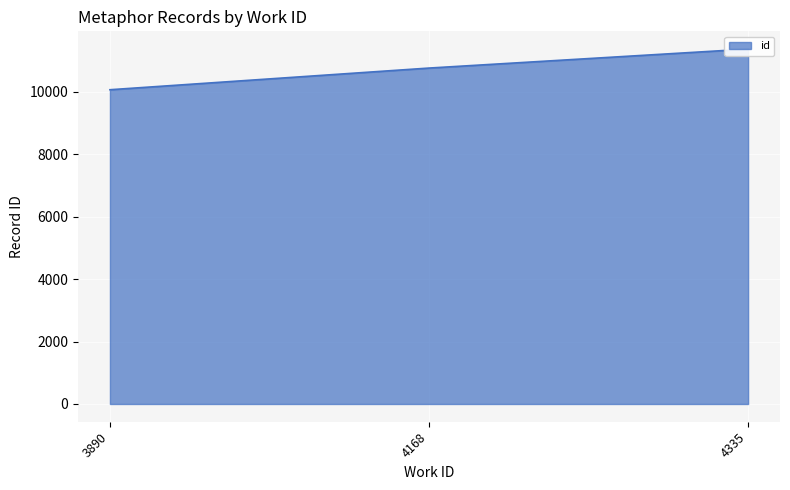

The value at 4335 is 11368. True or false?

True